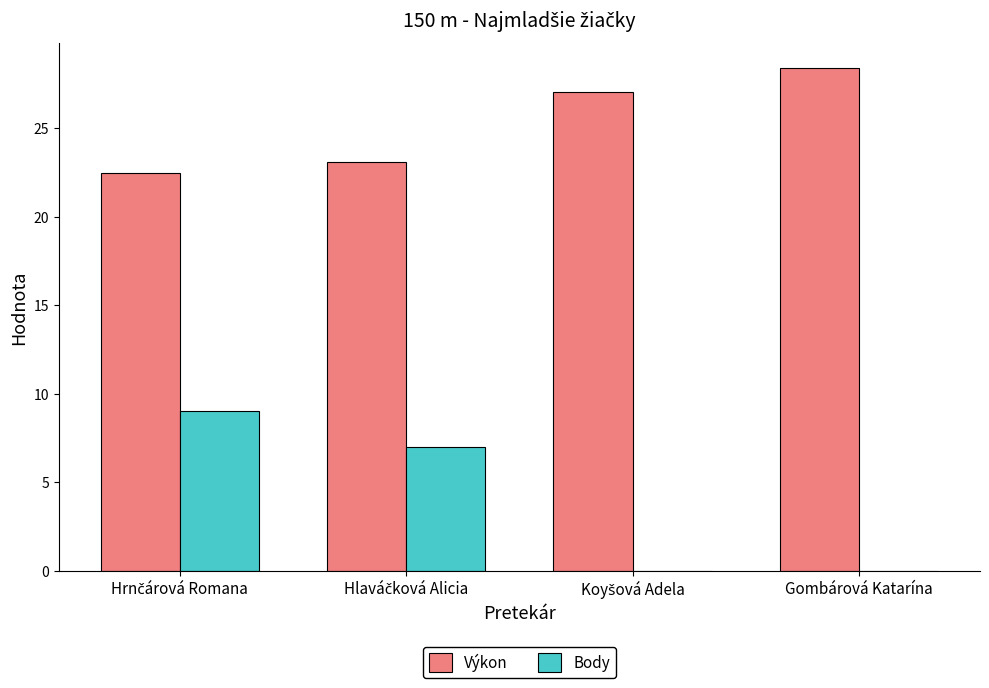

Which category has the highest value across all series?

Gombárová Katarína